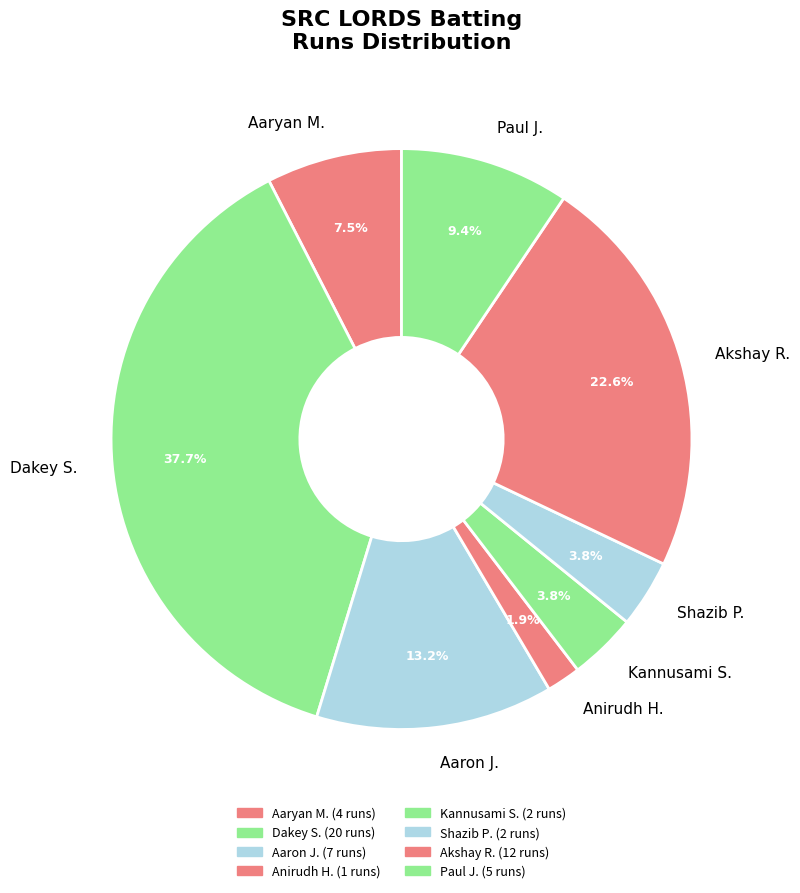

Does Akshay R. account for over 50% of the chart?

No